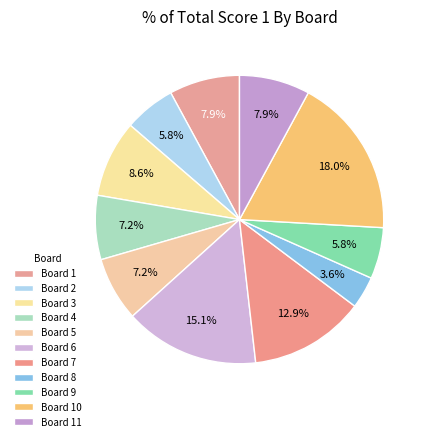

Count the number of slices in the pie.

11